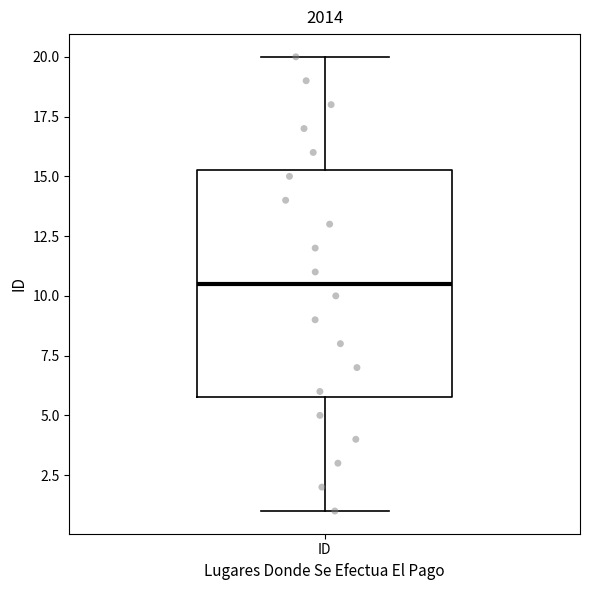

Read this box plot against the y-axis: the position of the median line, the range covered by the box, and the ends of both whiskers. The values are not printed on the chart, so give them approximately, as read against the axis.

median 10.5, box 6.0 to 15.5, whiskers 1.0 to 20.0